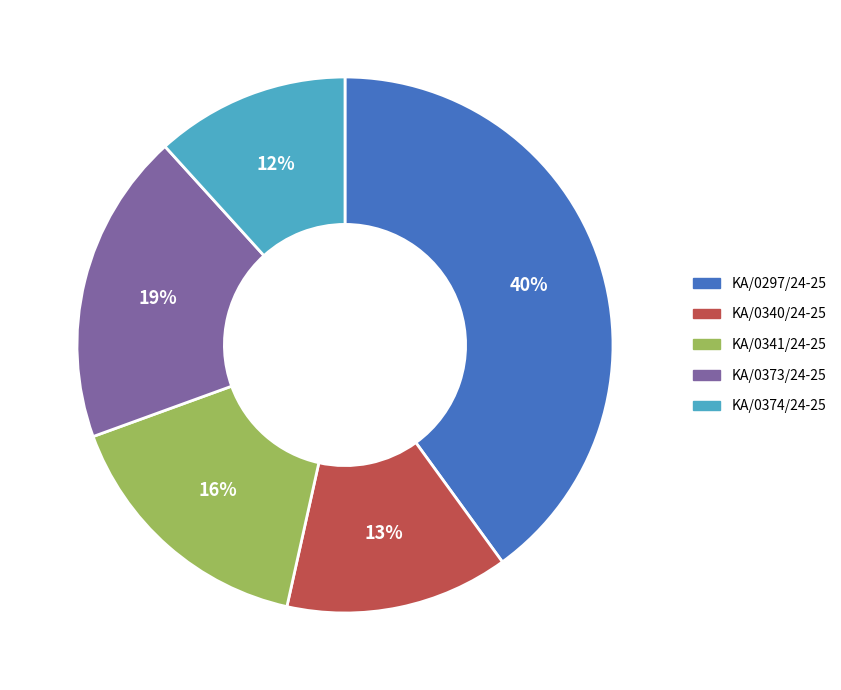

How many segments does this pie chart have?

5